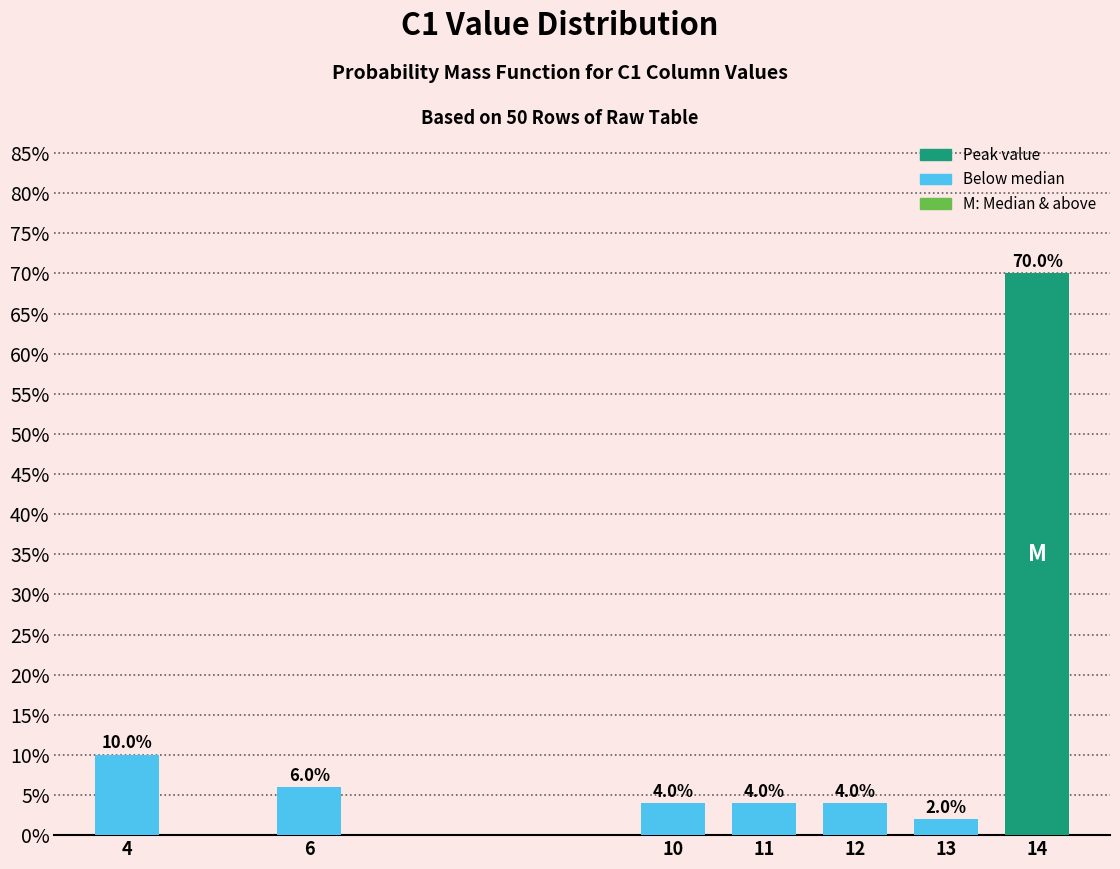

Reading left to right, list all the values displayed in this chart.

4=10	6=6	10=4	11=4	12=4	13=2	14=70